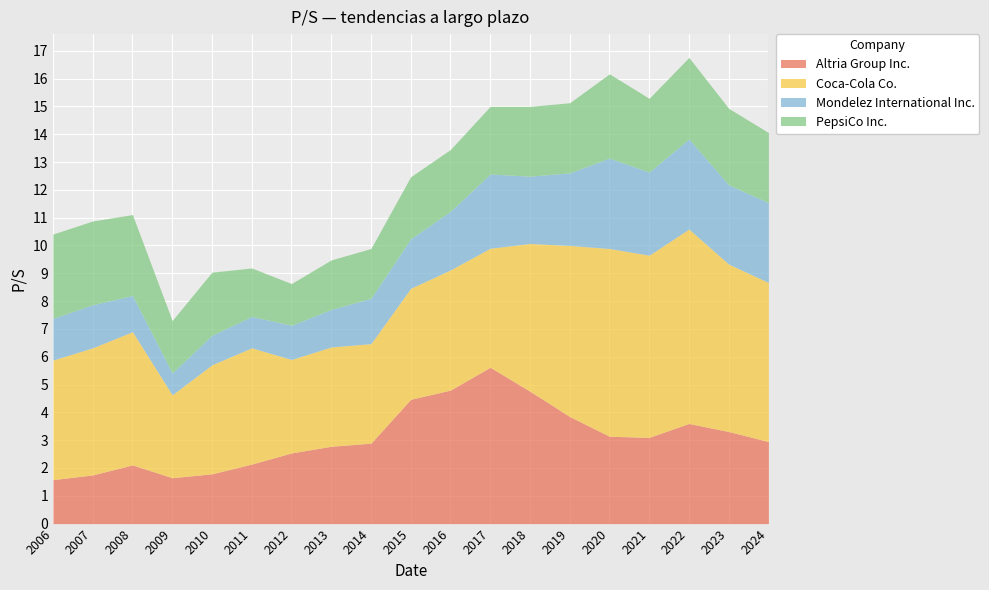

List the labels in order of Coca-Cola Co. value, smallest first.

2009-02-27, 2012-02-16, 2013-02-27, 2014-02-26, 2010-02-24, 2015-02-25, 2011-02-25, 2017-02-27, 2006-03-10, 2016-02-25, 2007-03-01, 2008-02-28, 2018-02-27, 2024-02-27, 2023-02-27, 2019-02-26, 2021-02-26, 2020-02-25, 2022-02-25